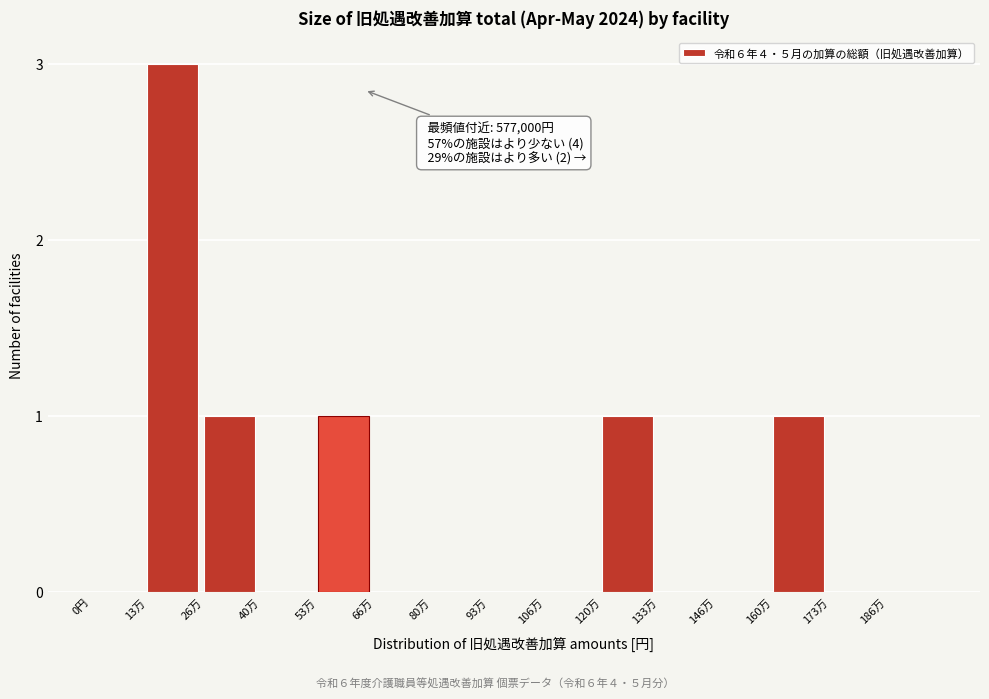

Reading right to left, list all the values displayed in this chart.

186万=0	173万=0	160万=1	146万=0	133万=0	120万=1	106万=0	93万=0	80万=0	66万=0	53万=1	40万=0	26万=1	13万=3	0円=0